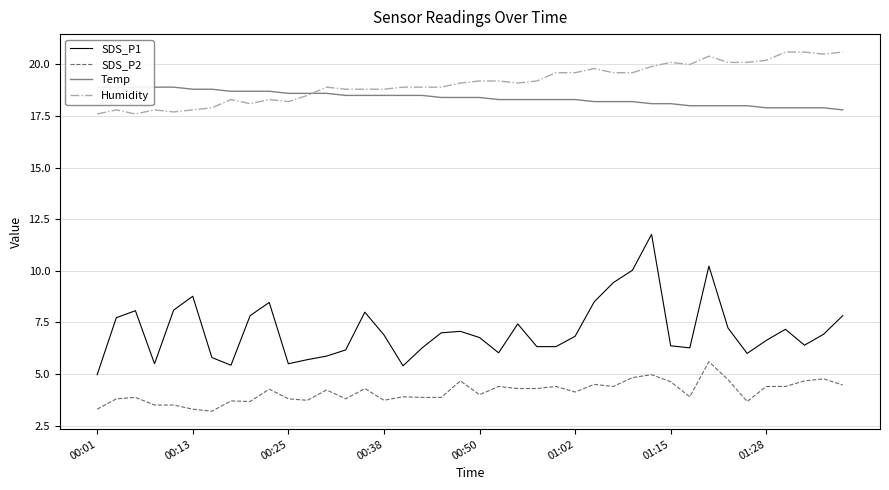

In SDS_P1, how many points are lower than both neighbors (excluding endpoints)?

8